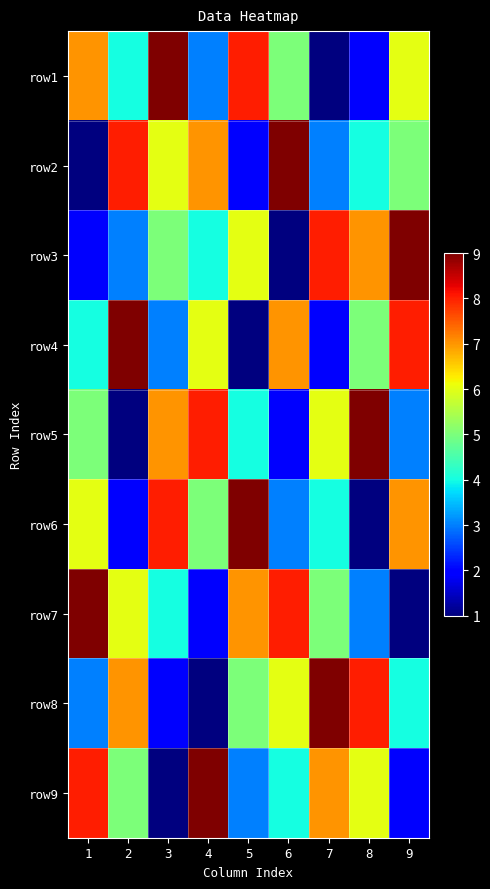

Count the number of categories in the chart.

9